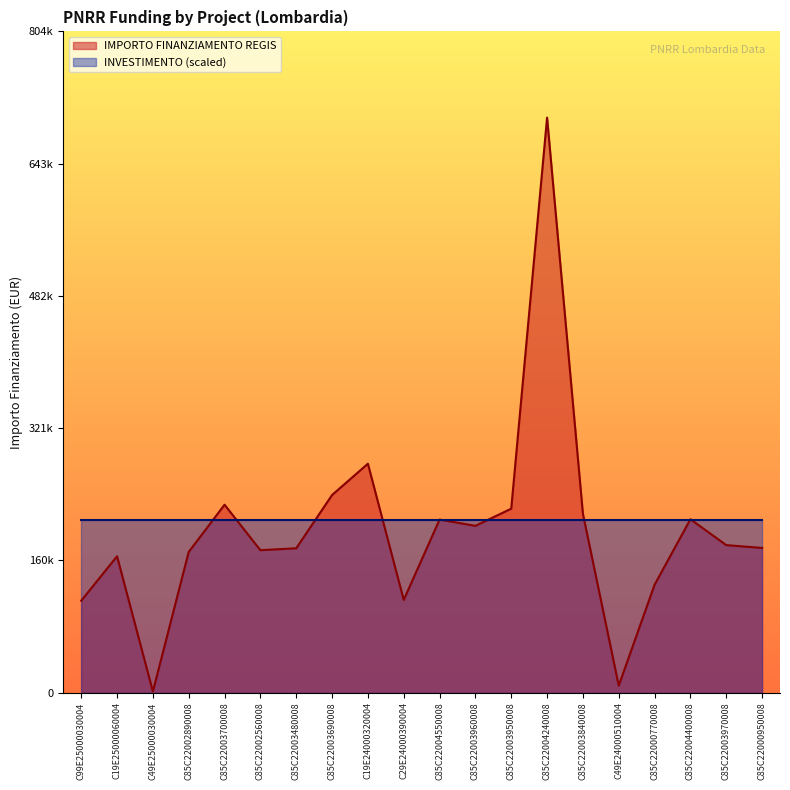

What is the sum of all values?

3919463.5